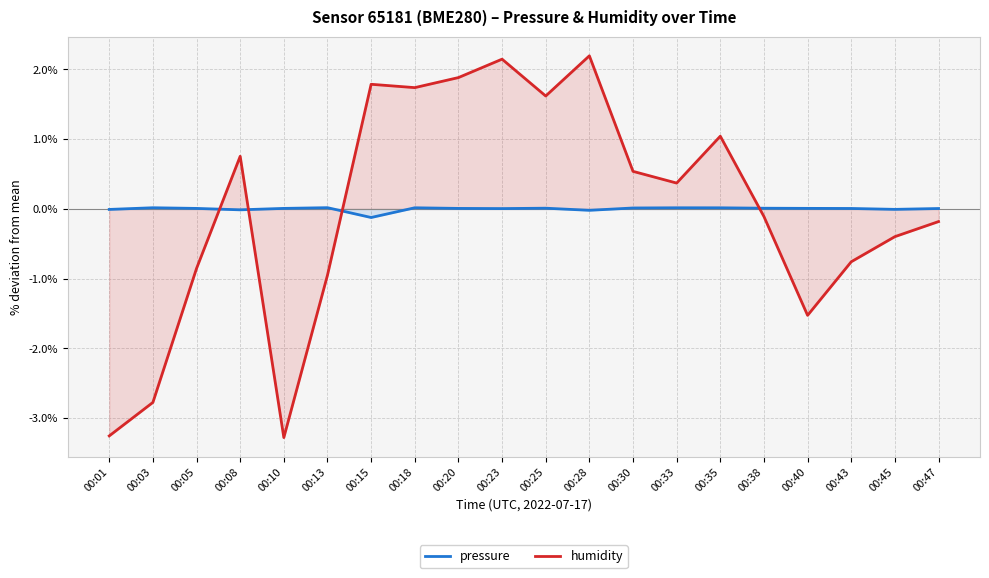

True or false: humidity has a value of 0.8 at 00:28.

False